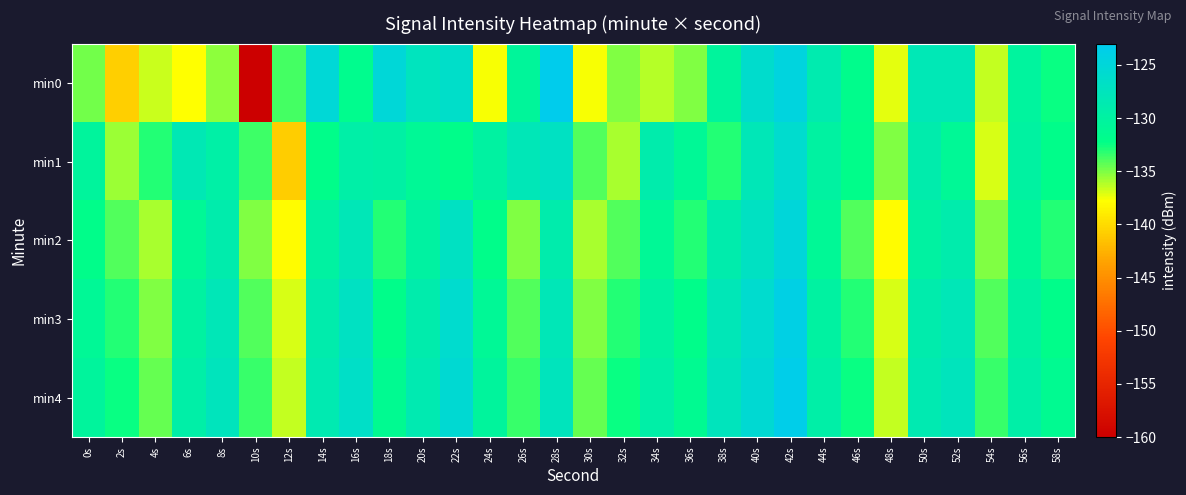

Reading left to right, transcribe all the data shown in this chart.

min0: 0s=-134.8	2s=-140.7	4s=-136.7	6s=-137.8	8s=-135.3	10s=-160.3	12s=-133.8	14s=-125.2	16s=-131.7	18s=-125.1	20s=-127.4	22s=-126.3	24s=-137.7	26s=-130.6	28s=-123.3	30s=-137.6	32s=-135.0	34s=-136.2	36s=-135.1	38s=-130.4	40s=-126.1	42s=-124.6	44s=-128.7	46s=-131.8	48s=-137.3	50s=-128.2	52s=-128.1	54s=-136.5	56s=-130.2	58s=-132.5
min1: 0s=-130.5	2s=-135.7	4s=-133.0	6s=-128.3	8s=-129.5	10s=-133.7	12s=-140.8	14s=-132.0	16s=-129.4	18s=-129.8	20s=-131.0	22s=-132.0	24s=-130.0	26s=-128.0	28s=-127.0	30s=-134.0	32s=-136.0	34s=-129.0	36s=-131.0	38s=-133.0	40s=-128.0	42s=-126.0	44s=-130.0	46s=-132.0	48s=-135.0	50s=-129.0	52s=-131.0	54s=-137.0	56s=-130.0	58s=-132.0
min2: 0s=-132.0	2s=-134.0	4s=-136.0	6s=-131.0	8s=-129.0	10s=-135.0	12s=-138.0	14s=-130.0	16s=-128.0	18s=-133.0	20s=-130.0	22s=-127.0	24s=-132.0	26s=-135.0	28s=-129.0	30s=-136.0	32s=-134.0	34s=-131.0	36s=-133.0	38s=-129.0	40s=-127.0	42s=-125.0	44s=-131.0	46s=-134.0	48s=-138.0	50s=-130.0	52s=-129.0	54s=-135.0	56s=-131.0	58s=-133.0
min3: 0s=-131.0	2s=-133.0	4s=-135.0	6s=-130.0	8s=-128.0	10s=-134.0	12s=-137.0	14s=-129.0	16s=-127.0	18s=-132.0	20s=-129.0	22s=-126.0	24s=-131.0	26s=-134.0	28s=-128.0	30s=-135.0	32s=-133.0	34s=-130.0	36s=-132.0	38s=-128.0	40s=-126.0	42s=-124.0	44s=-130.0	46s=-133.0	48s=-137.0	50s=-129.0	52s=-128.0	54s=-134.0	56s=-130.0	58s=-132.0
min4: 0s=-130.5	2s=-132.5	4s=-134.5	6s=-129.5	8s=-127.5	10s=-133.5	12s=-136.5	14s=-128.5	16s=-126.5	18s=-131.5	20s=-128.5	22s=-125.5	24s=-130.5	26s=-133.5	28s=-127.5	30s=-134.5	32s=-132.5	34s=-129.5	36s=-131.5	38s=-127.5	40s=-125.5	42s=-123.5	44s=-129.5	46s=-132.5	48s=-136.5	50s=-128.5	52s=-127.5	54s=-133.5	56s=-129.5	58s=-131.5